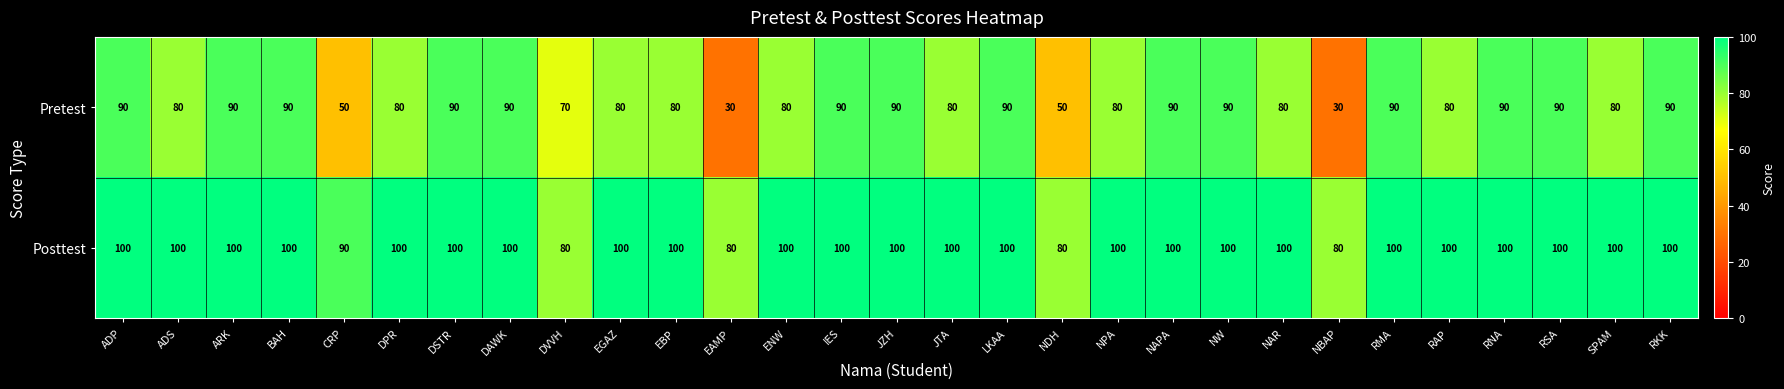

What value does the Posttest series have at CRP?

90